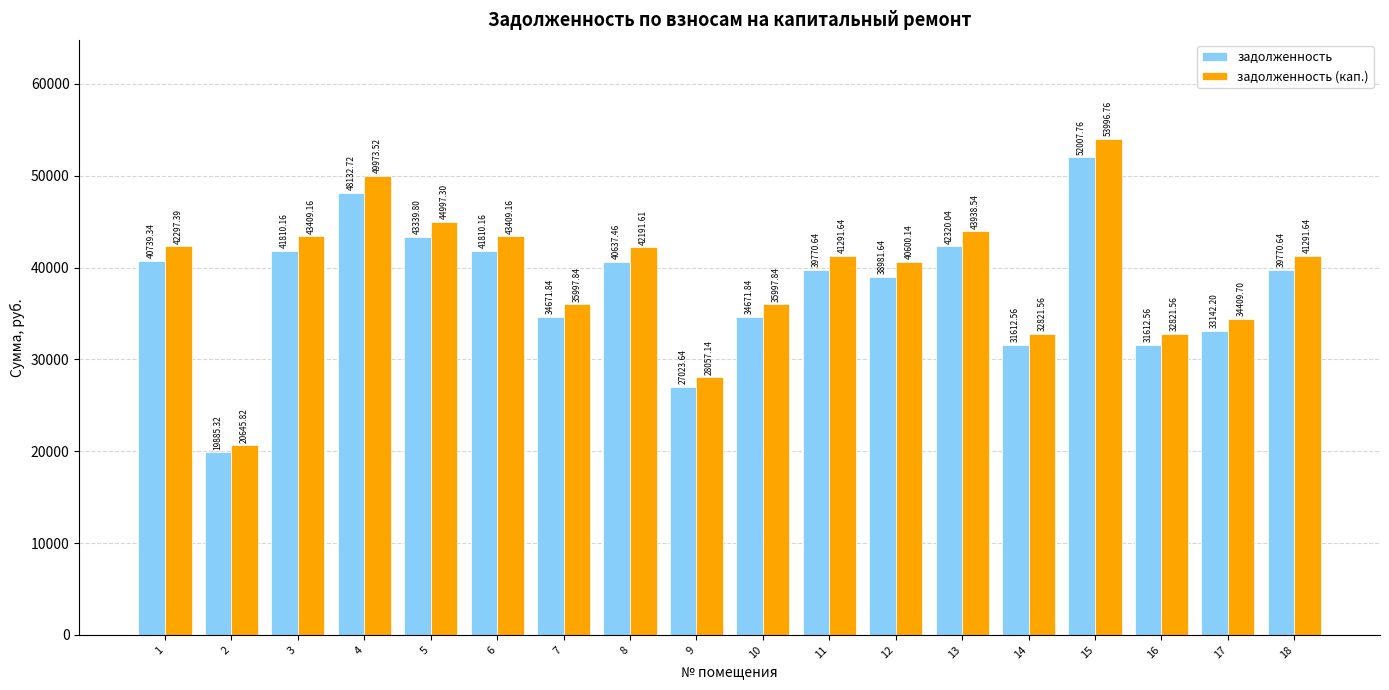

Reading left to right, what are all the values shown in this chart?

задолженность: 1=40739.3	2=19885.3	3=41810.2	4=48132.7	5=43339.8	6=41810.2	7=34671.8	8=40637.5	9=27023.6	10=34671.8	11=39770.6	12=38981.6	13=42320.0	14=31612.6	15=52007.8	16=31612.6	17=33142.2	18=39770.6
задолженность (кап.): 1=42297.4	2=20645.8	3=43409.2	4=49973.5	5=44997.3	6=43409.2	7=35997.8	8=42191.6	9=28057.1	10=35997.8	11=41291.6	12=40600.1	13=43938.5	14=32821.6	15=53996.8	16=32821.6	17=34409.7	18=41291.6